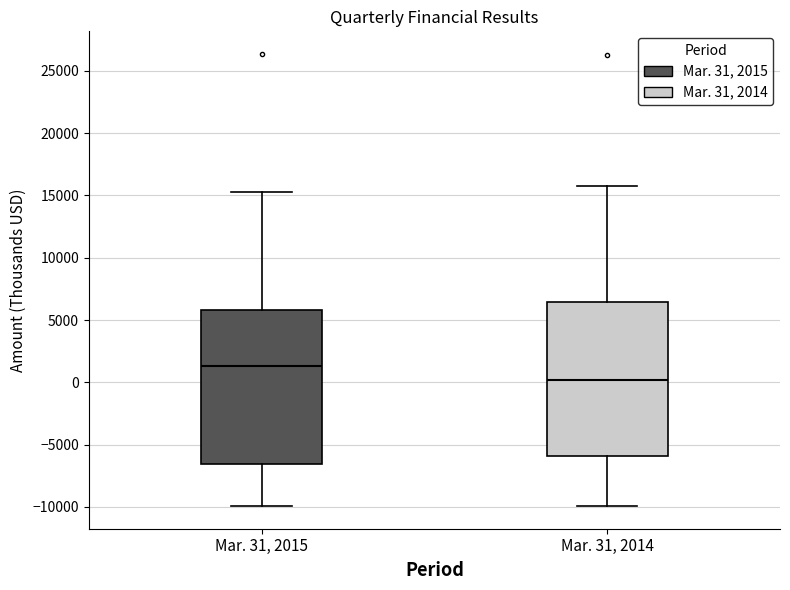

Where is the upper edge of the box for Mar. 31, 2015 on the y-axis? The values are not printed on the chart, so give them approximately, as read against the axis.

6000